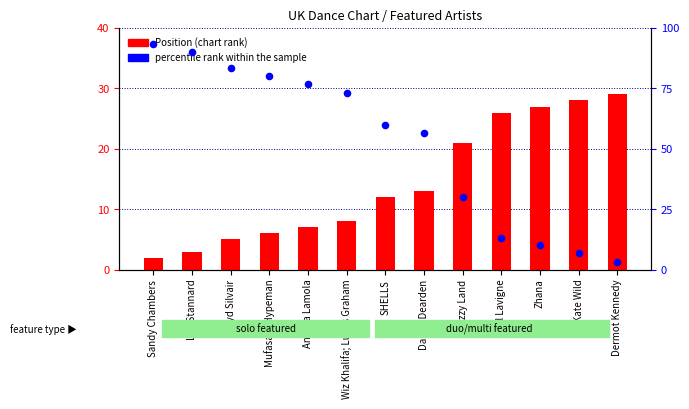

What are all the series names shown in the legend?

Position, percentile rank within the sample